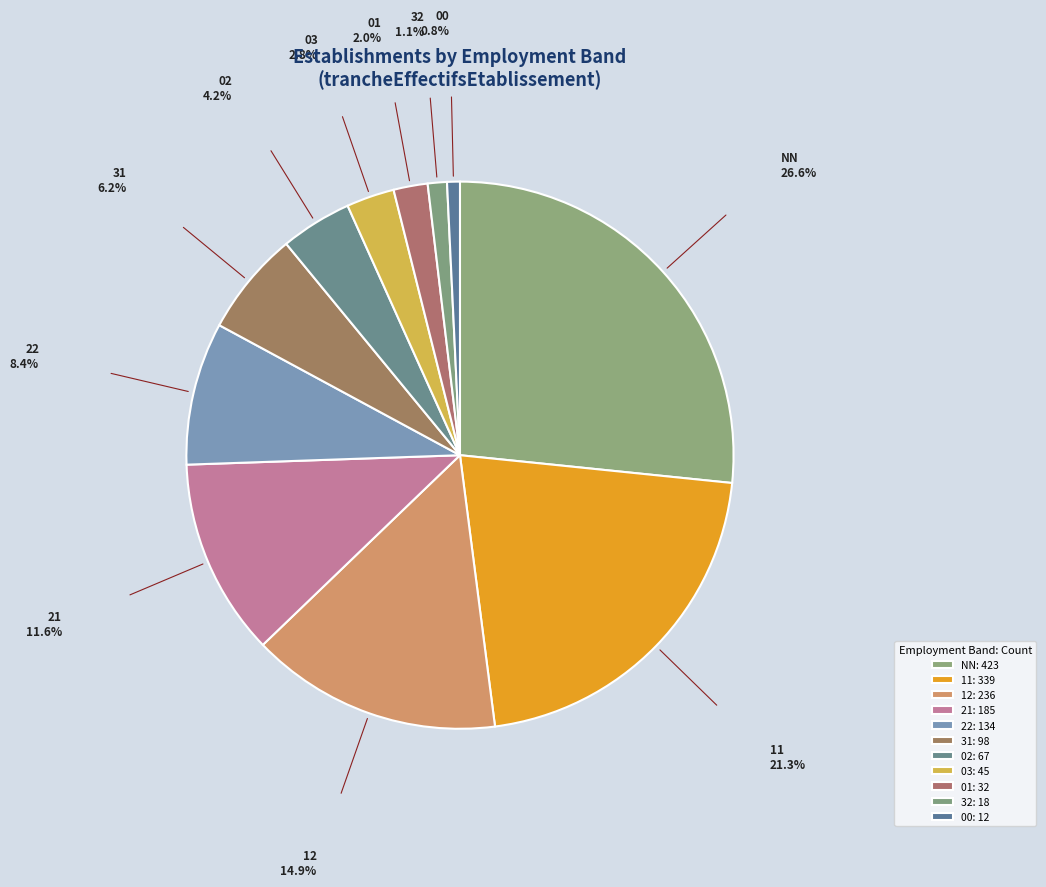

How many slices are in this pie chart?

11